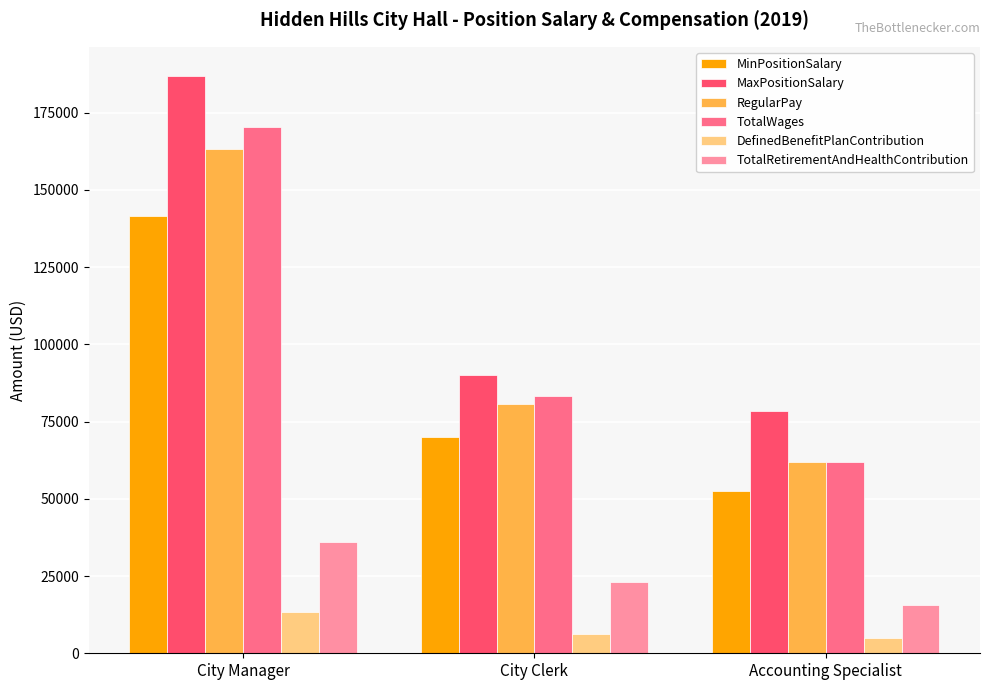

What is the difference between the maximum and second lowest values in the MaxPositionSalary series?

97000